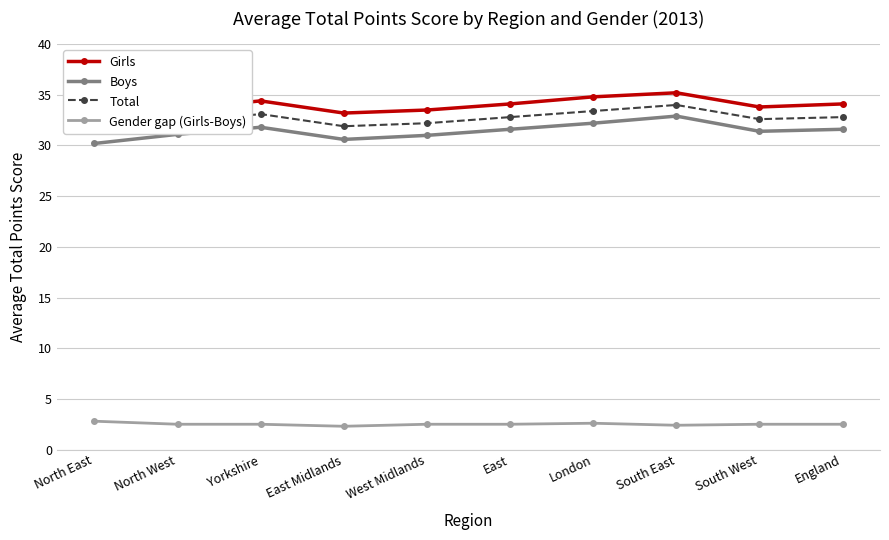

What is the average value of the Girls series?

34.0